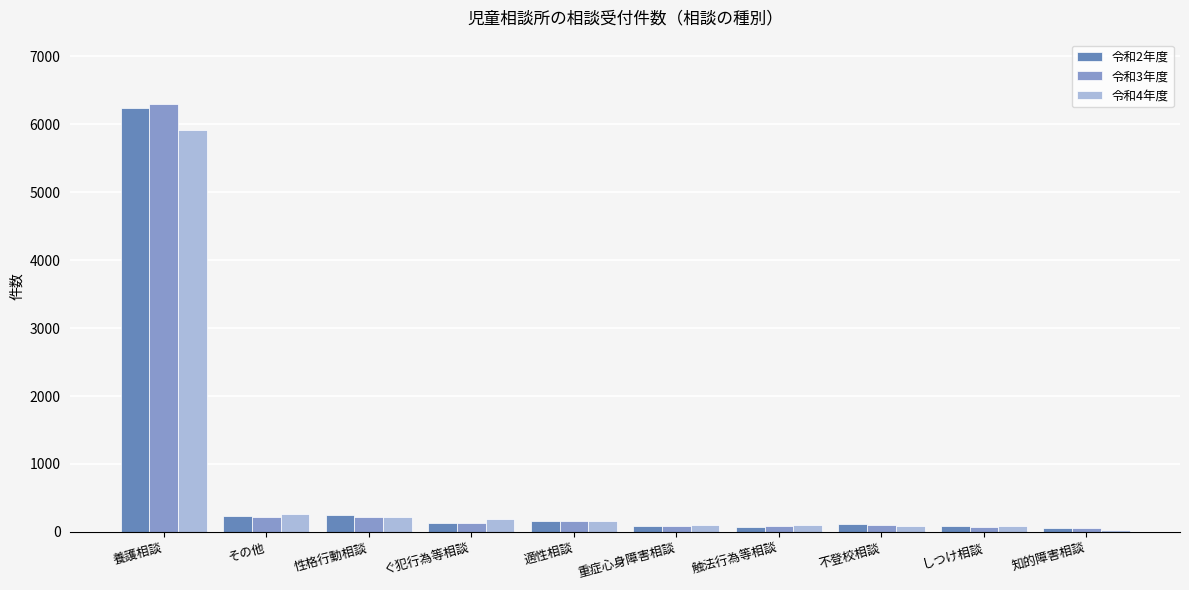

At which label does 令和4年度 reach its peak?

養護相談